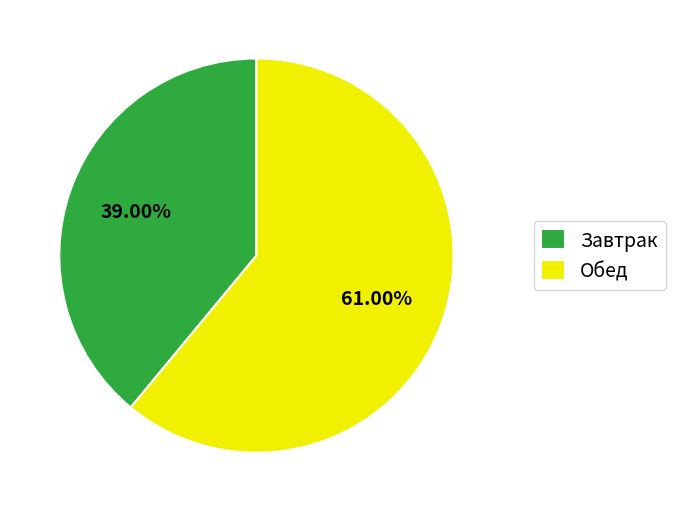

What is the smallest slice in the pie chart?

Завтрак